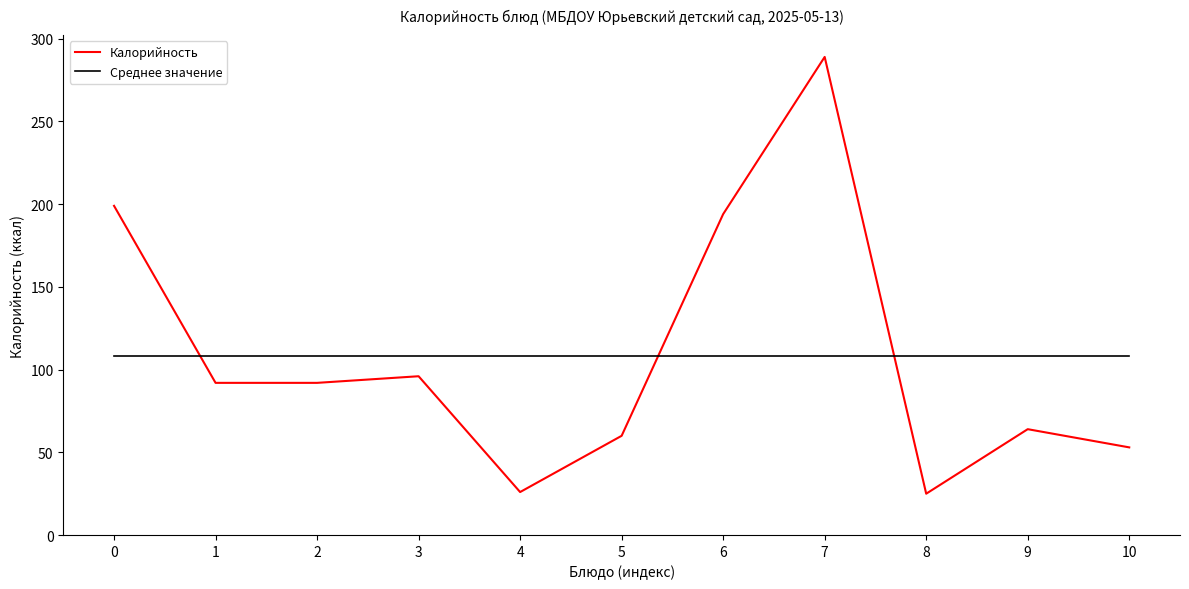

Does the chart have visible grid lines?

No